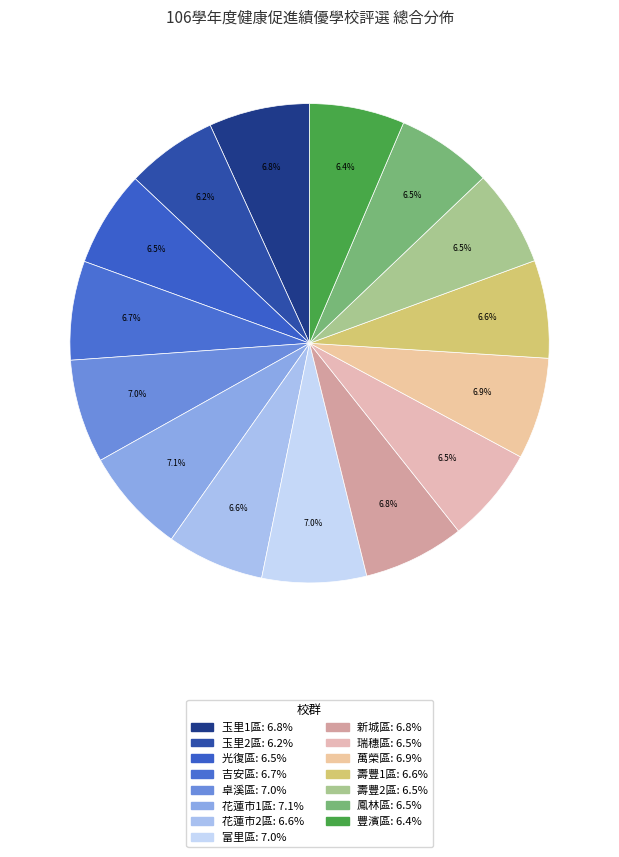

How many segments does this pie chart have?

15